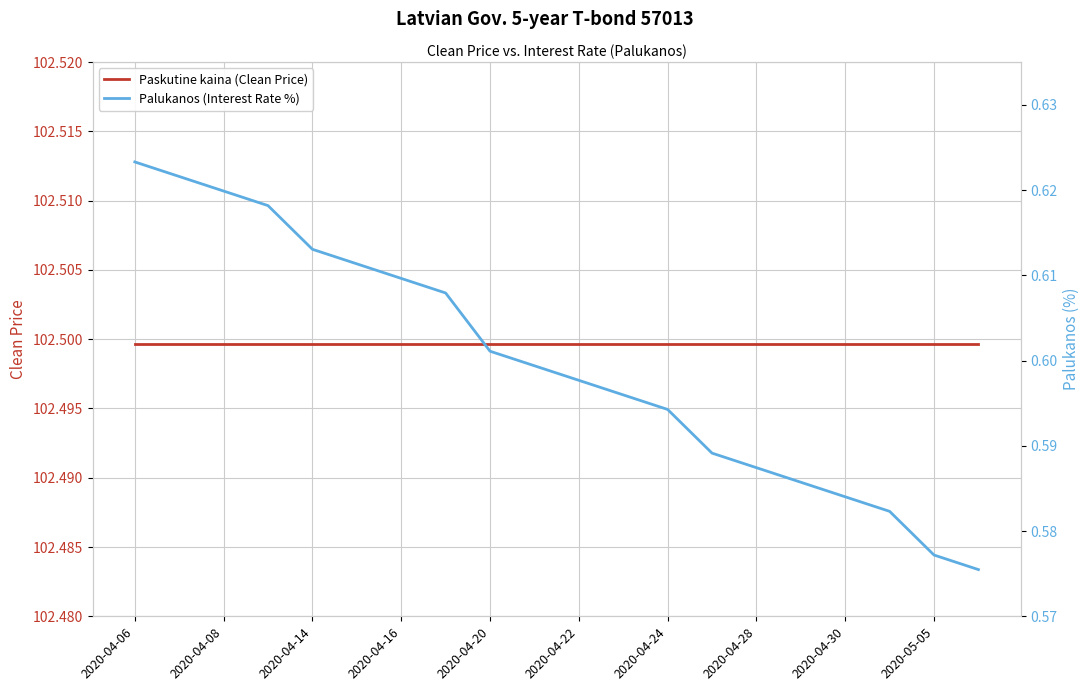

How many series are shown in this chart?

2